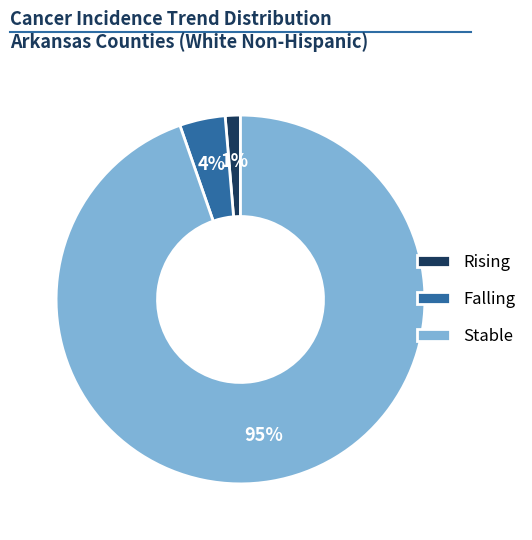

The Rising slice represents 11% of the pie. True or false?

False